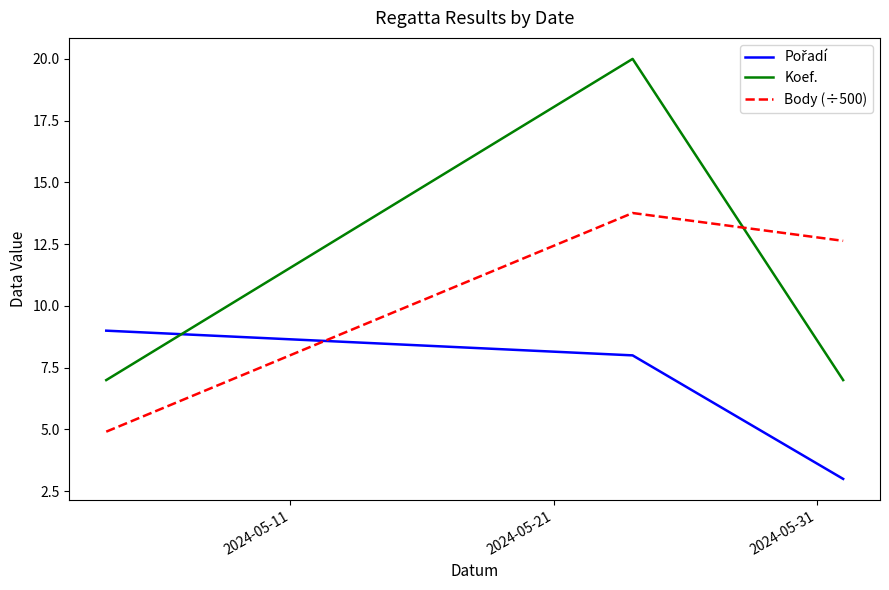

Which series has the largest range (max minus min)?

Koef.